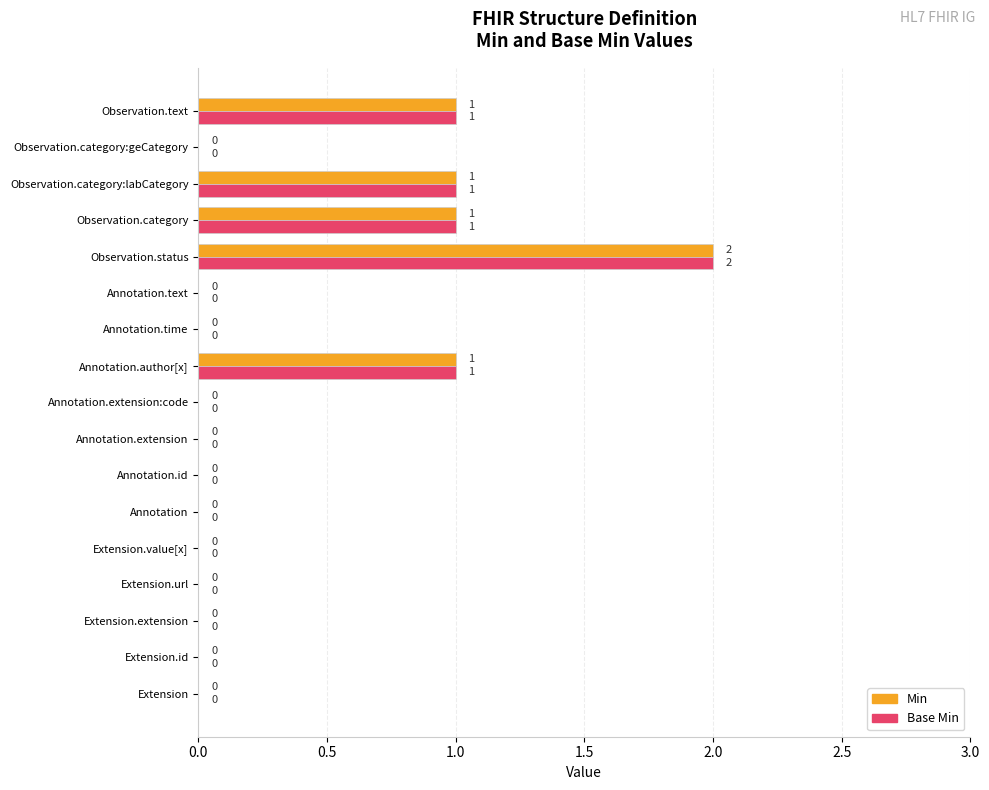

What is the sum of all Base Min values?

6